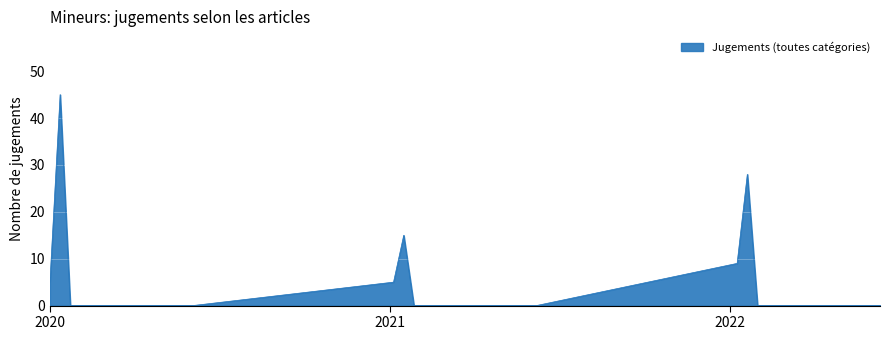

What is the greatest value displayed?

45